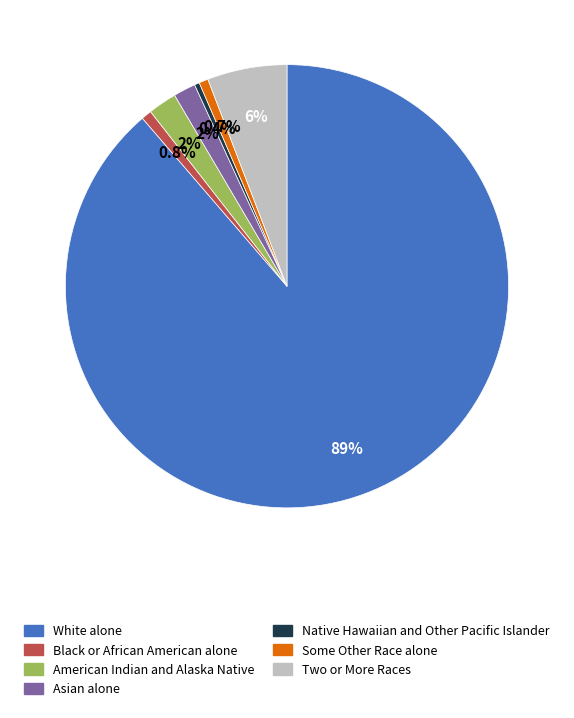

How many slices are in this pie chart?

7